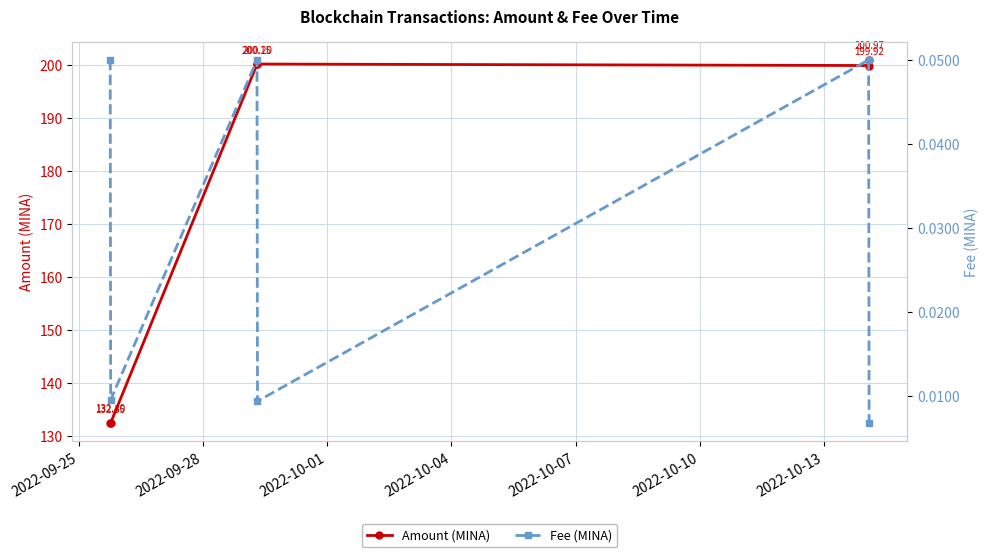

Is the value of Fee (MINA) at 2022-09-28 greater than the value of Amount (MINA) at 2022-10-07?

No